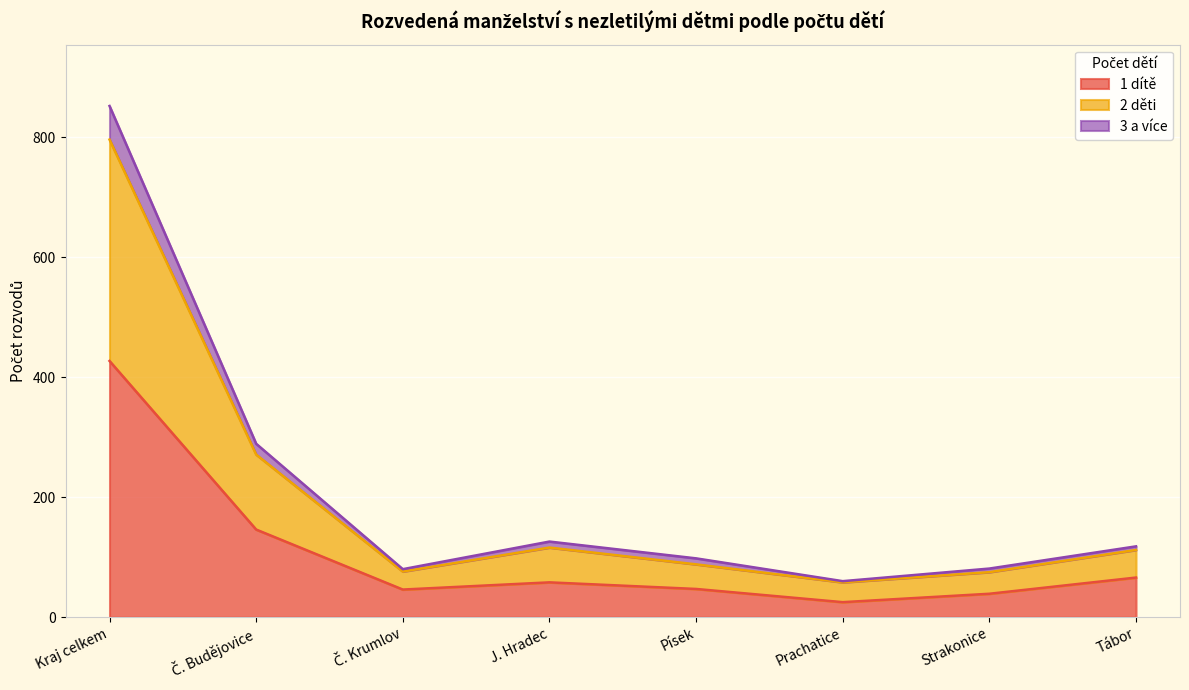

What are all the series names shown in the legend?

1 dítě, 2 děti, 3 a více